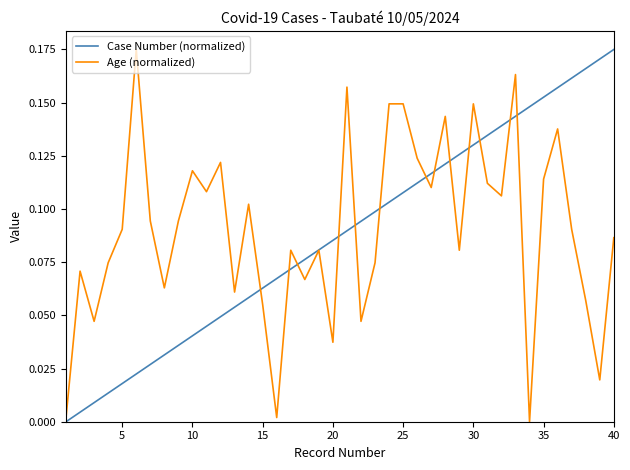

What are all the series names shown in the legend?

Case Number (normalized), Age (normalized)